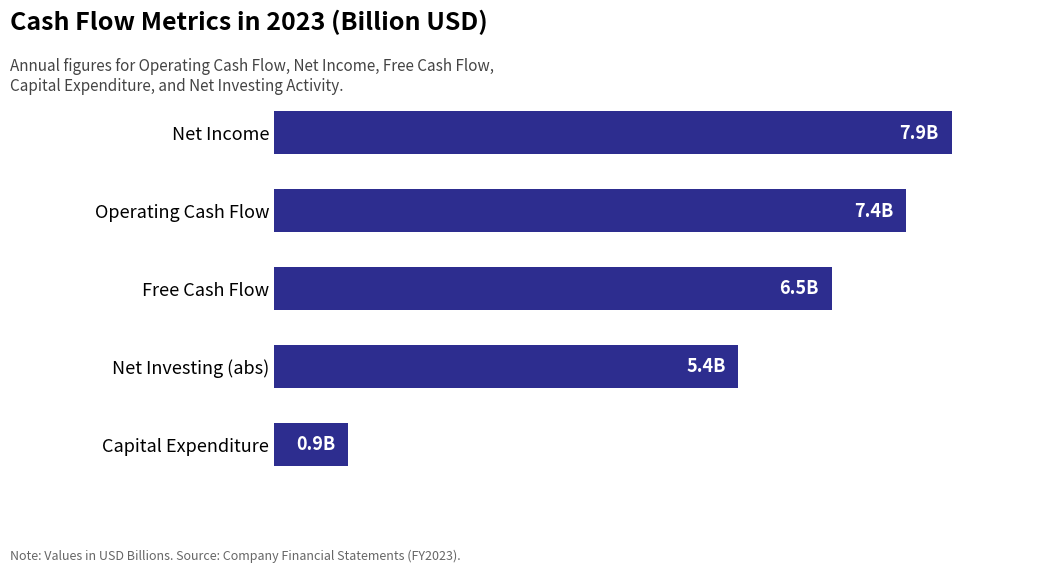

What is the sum of all values?

28.0